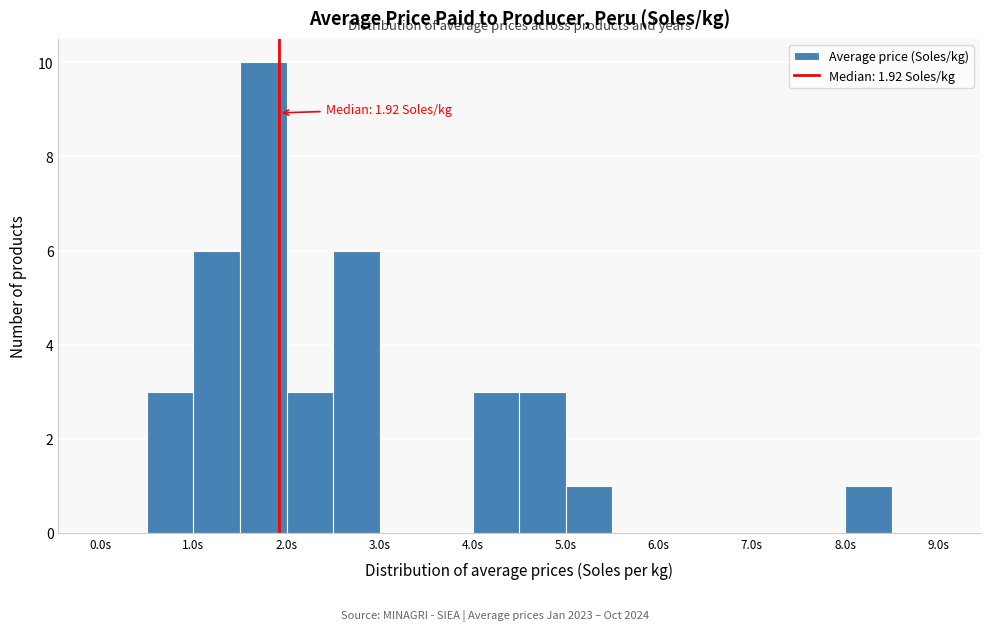

Which range on the x-axis has the tallest bar?

1.5 to 2.0